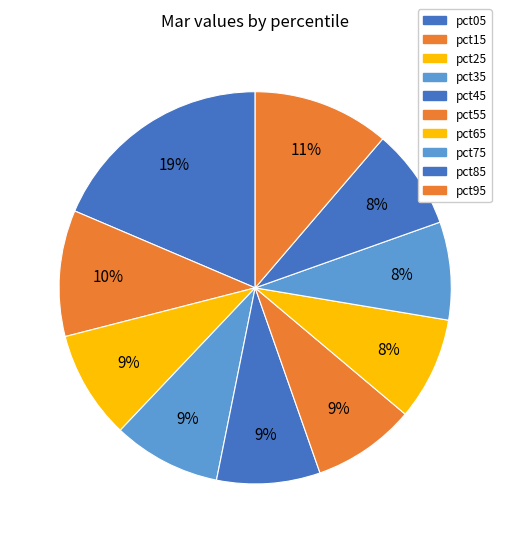

To the nearest percent, what percentage of the pie is pct55?

9%